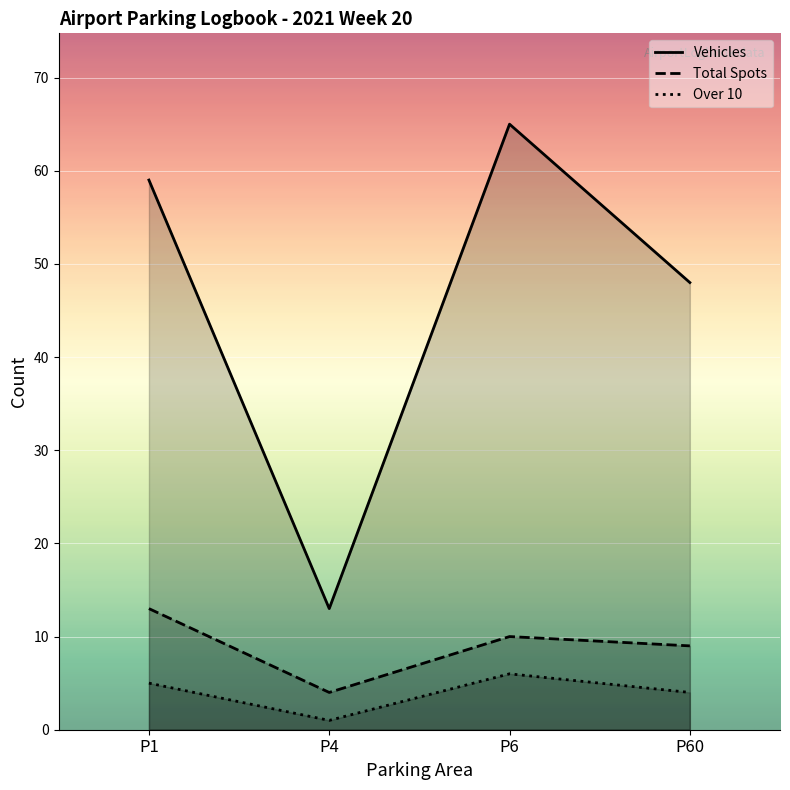

True or false: Over 10 and Total Spots intersect in this chart.

False